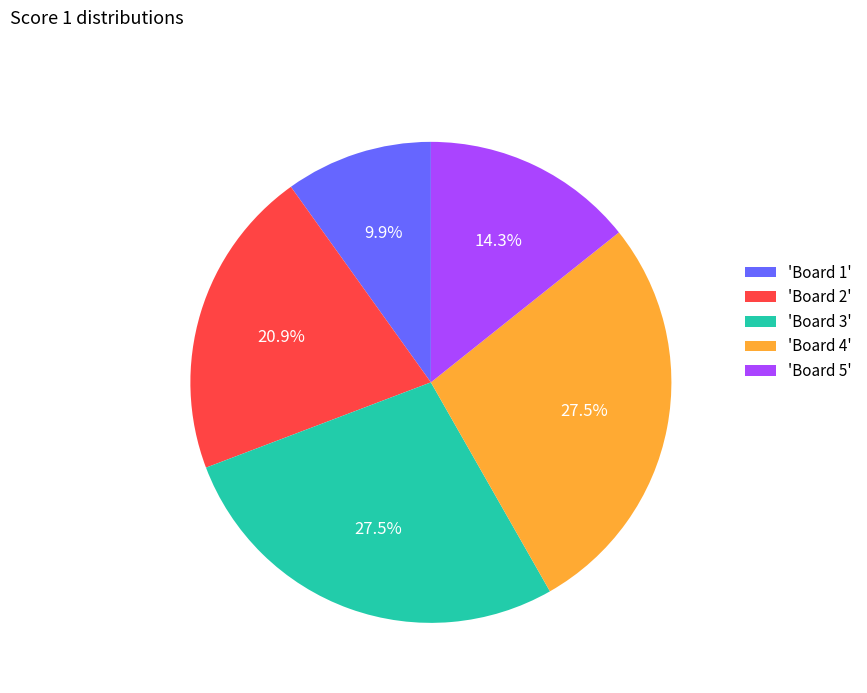

Between 'Board 3' and 'Board 5', which is larger?

'Board 3'